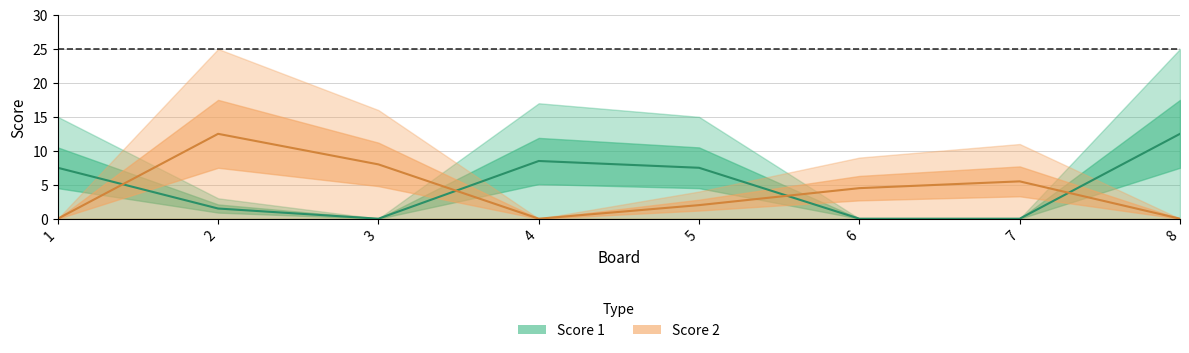

True or false: Score 2 has more than 2 points higher than both neighbors.

False